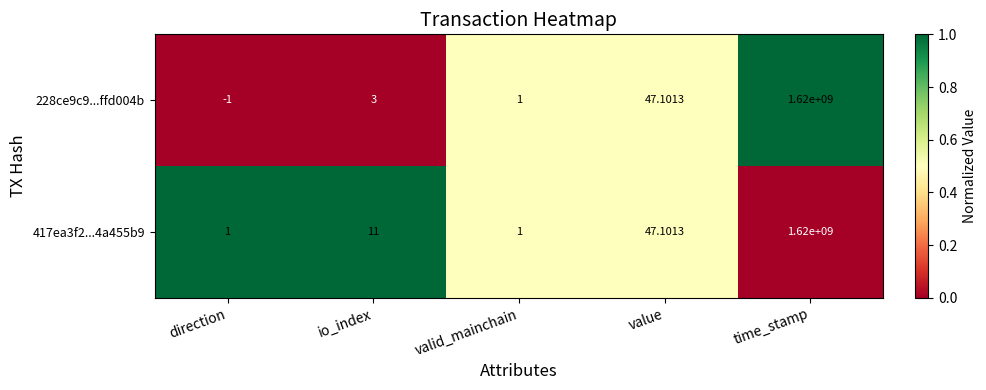

What is the maximum value shown in the chart?

1620000000.0